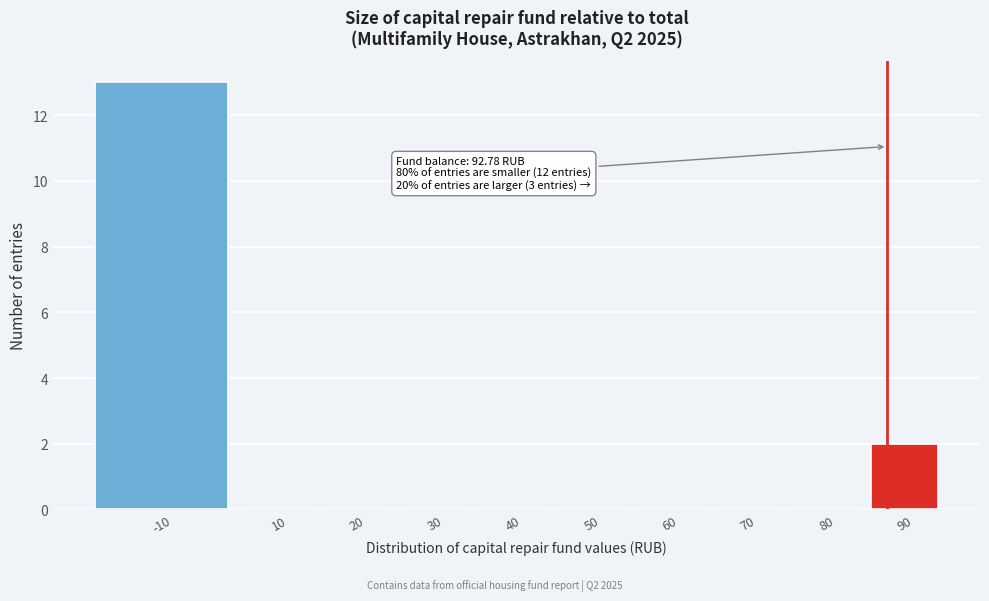

Reading right to left, transcribe all the data shown in this chart.

90=2	80=0	70=0	60=0	50=0	40=0	30=0	20=0	10=0	-10=13